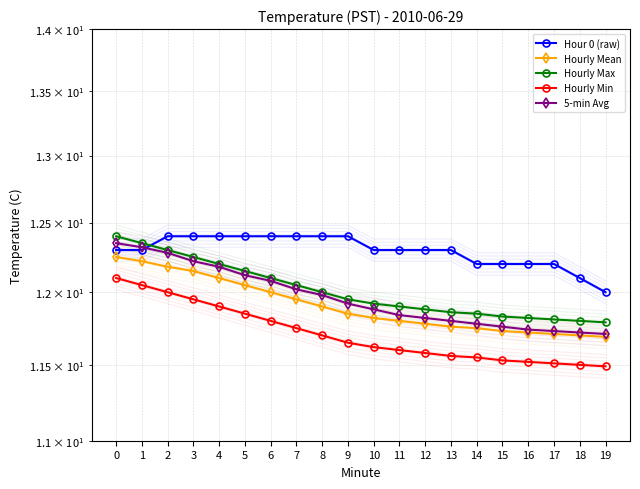

The Hourly Max series shows 7.7 at 6. True or false?

False